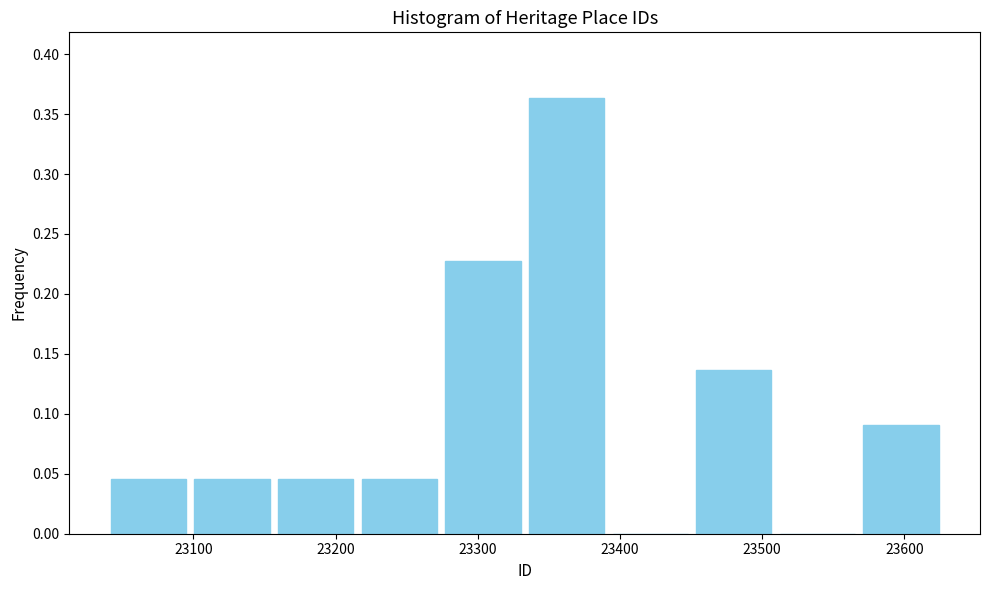

Over which range of the x-axis is the bar tallest?

23330 to 23390